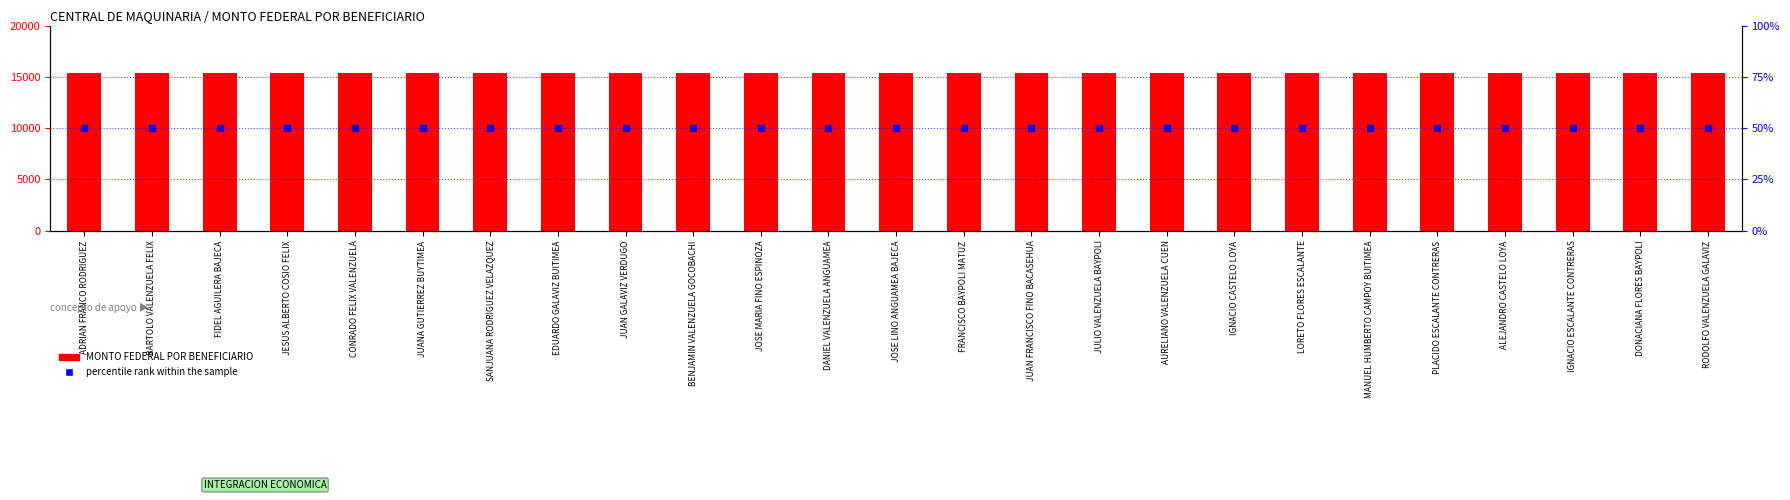

What are all the series names shown in the legend?

MONTO FEDERAL POR BENEFICIARIO, percentile rank within the sample